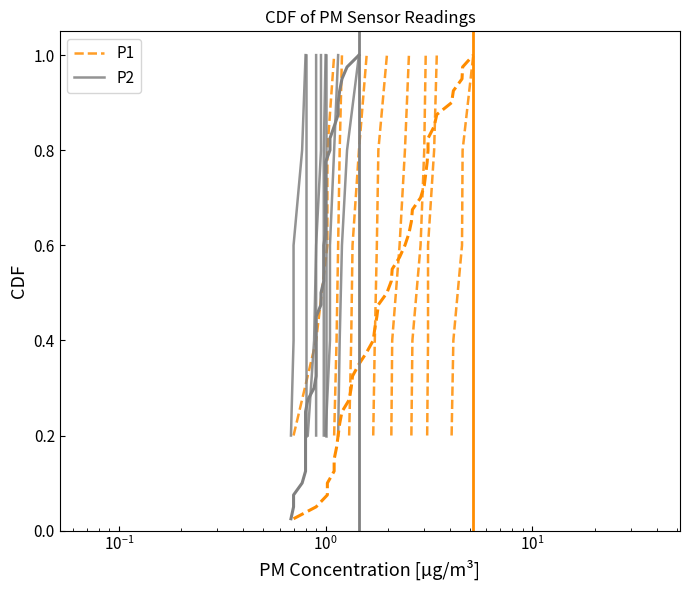

True or false: P1 and P2 cross at least once.

False